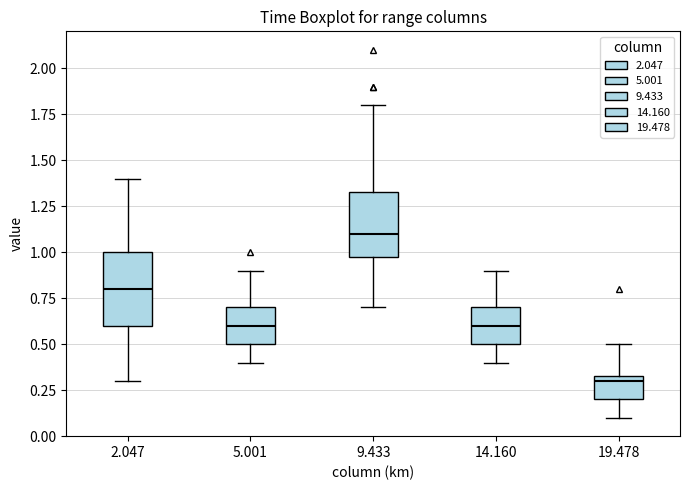

Reading left to right, transcribe this box plot: for each box, give where its median line is, the range the box spans, and where its two whiskers end, as read against the y-axis. The values are not printed on the chart, so give them approximately, as read against the axis.

2.047: median 0.80, box 0.60 to 1.00, whiskers 0.30 to 1.40
5.001: median 0.60, box 0.50 to 0.70, whiskers 0.40 to 0.90
9.433: median 1.10, box 1.00 to 1.35, whiskers 0.70 to 1.80
14.160: median 0.60, box 0.50 to 0.70, whiskers 0.40 to 0.90
19.478: median 0.30, box 0.20 to 0.35, whiskers 0.10 to 0.50